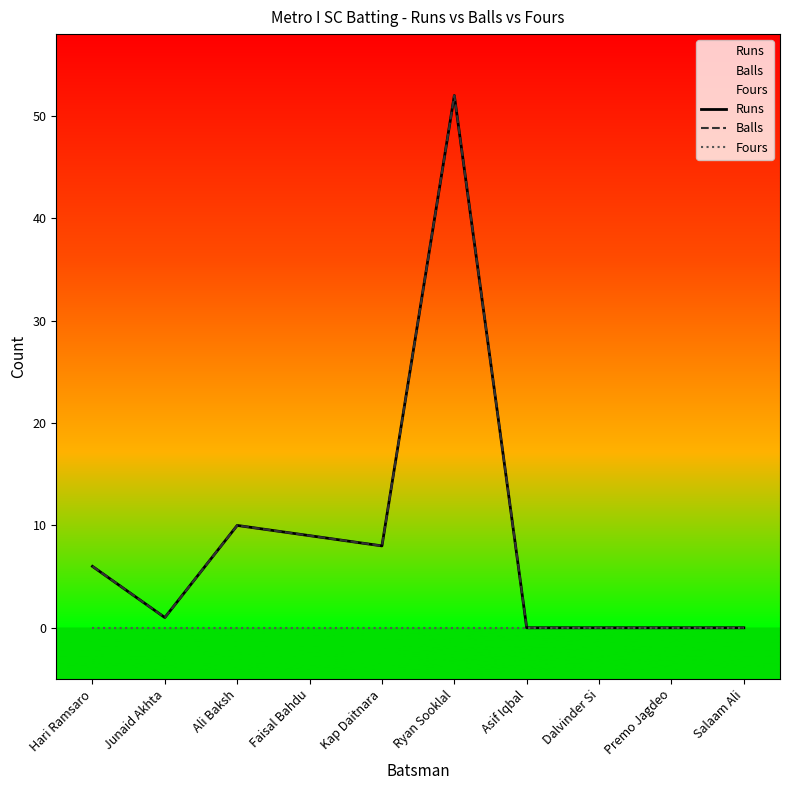

Which series has the largest range (max minus min)?

Runs